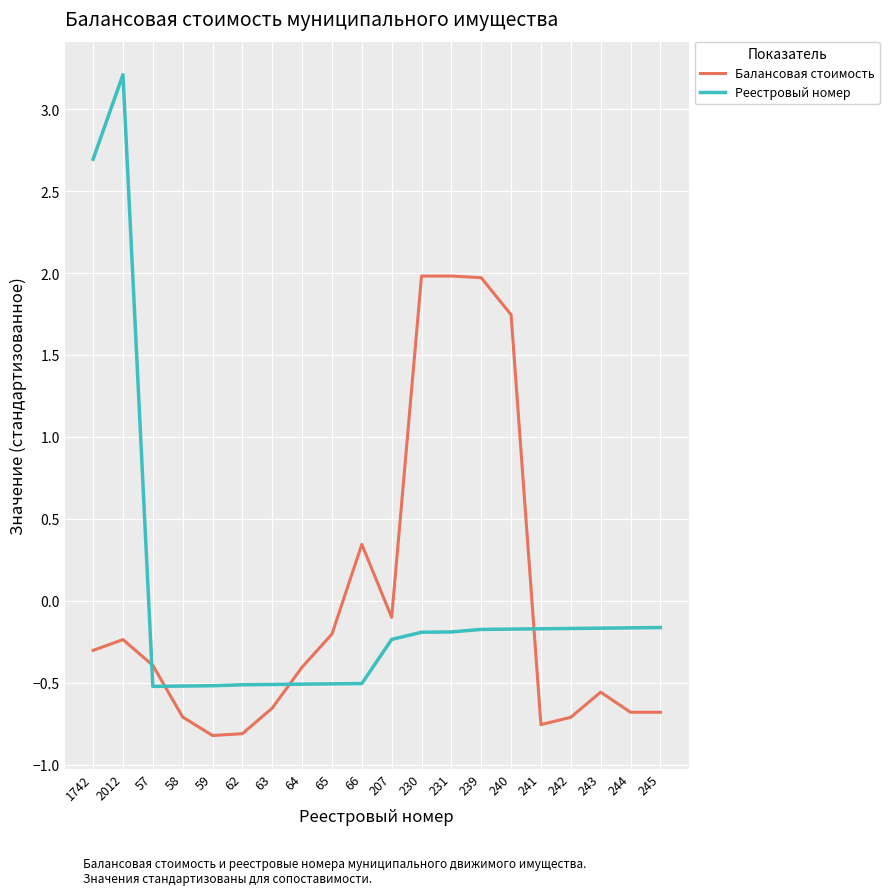

How many intersections are there between Балансовая стоимость and Реестровый номер?

4